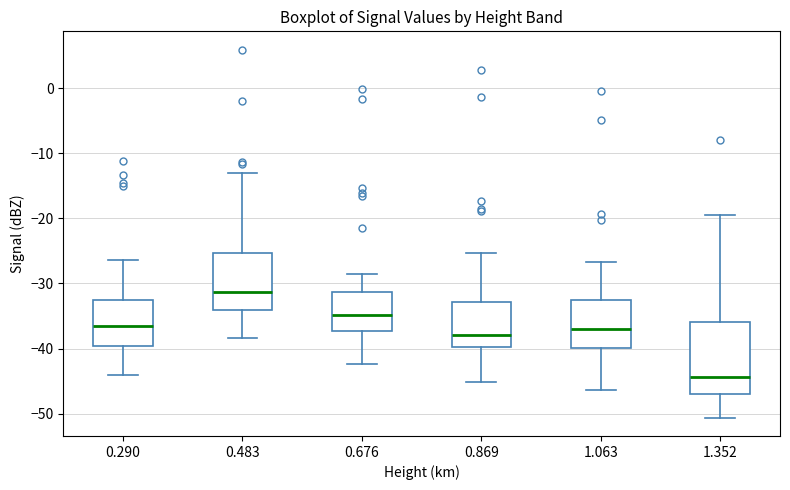

Reading left to right, transcribe this box plot: for each box, give where its median line is, the range the box spans, and where its two whiskers end, as read against the y-axis. The values are not printed on the chart, so give them approximately, as read against the axis.

0.290: median -37, box -40 to -33, whiskers -44 to -26
0.483: median -31, box -34 to -25, whiskers -38 to -13
0.676: median -35, box -37 to -31, whiskers -42 to -28
0.869: median -38, box -40 to -33, whiskers -45 to -25
1.063: median -37, box -40 to -32, whiskers -46 to -27
1.352: median -44, box -47 to -36, whiskers -51 to -19